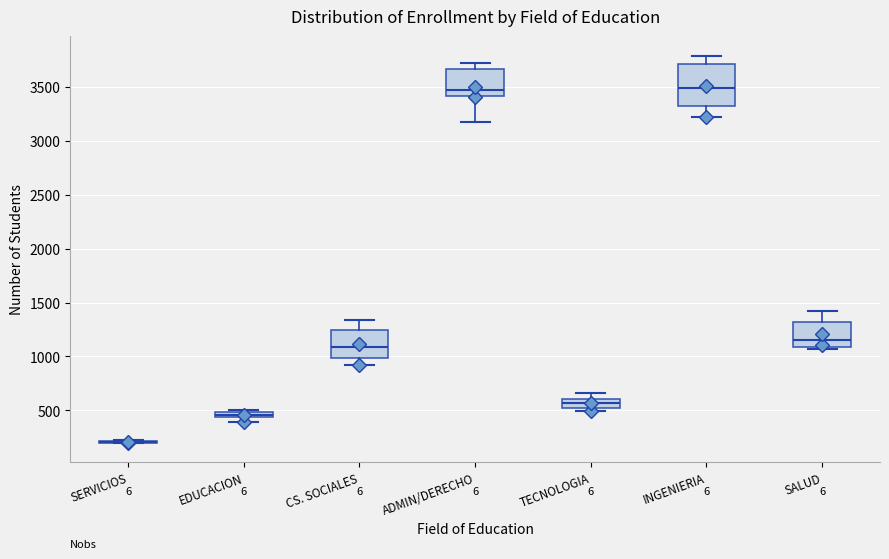

Where is the lower edge of the box for CS. SOCIALES on the y-axis? The values are not printed on the chart, so give them approximately, as read against the axis.

1000